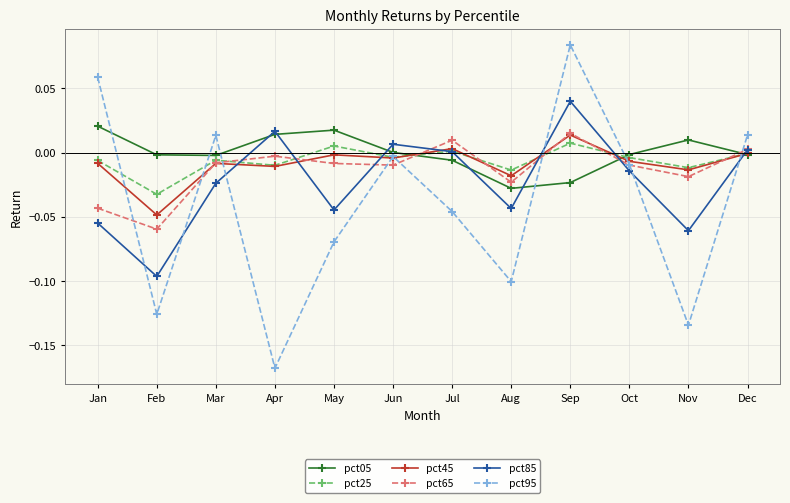

Which category has the highest value in the pct95 series?

Sep